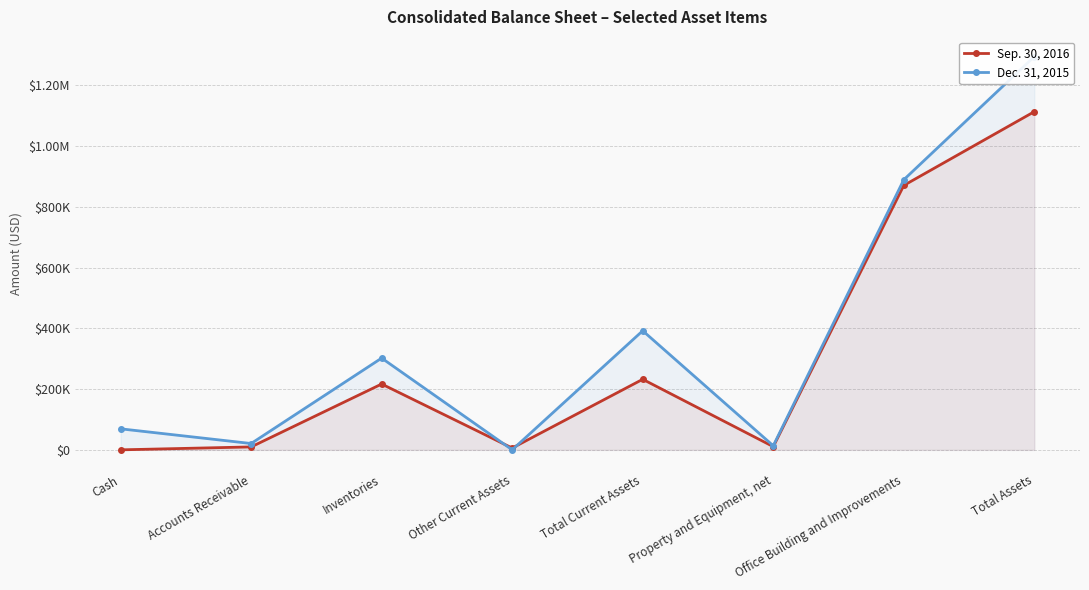

Which label corresponds to the largest value in the chart?

Total Assets